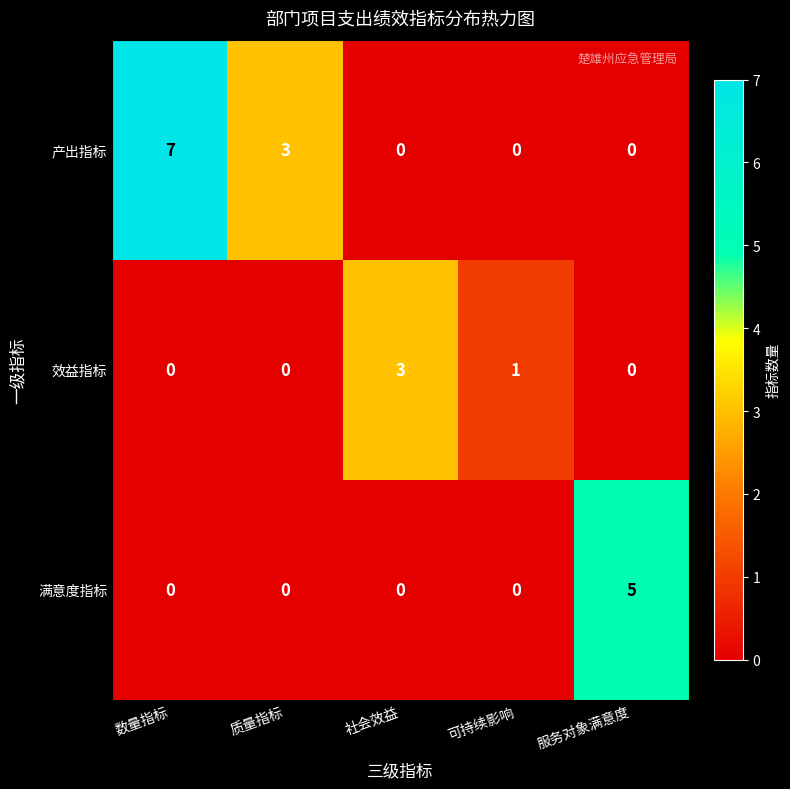

Reading left to right, what are all the values shown in this chart?

产出指标: 7	3	0	0	0
效益指标: 0	0	3	1	0
满意度指标: 0	0	0	0	5